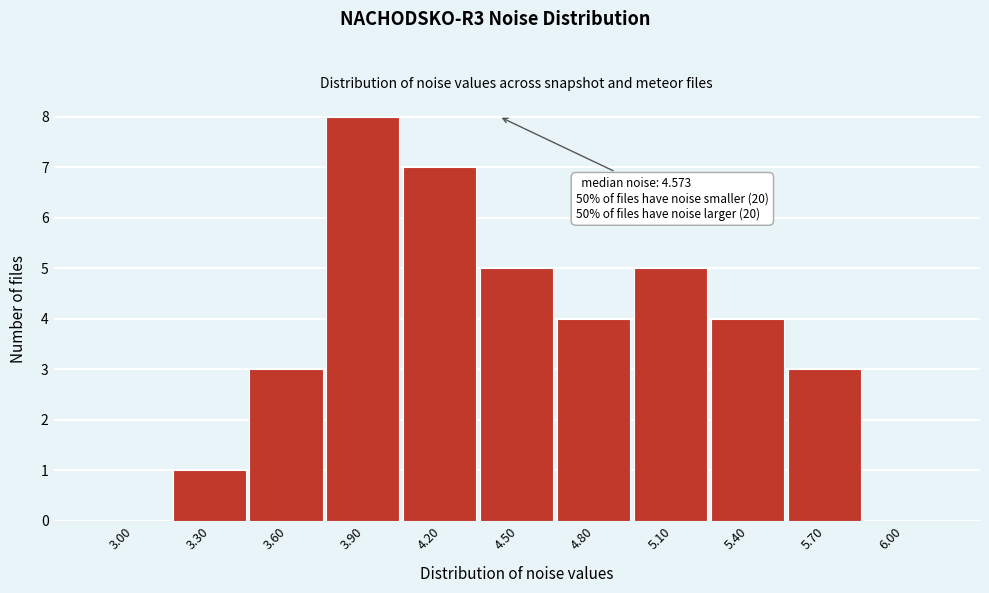

Reading left to right, list all the values displayed in this chart.

3.00=0	3.30=1	3.60=3	3.90=8	4.20=7	4.50=5	4.80=4	5.10=5	5.40=4	5.70=3	6.00=0